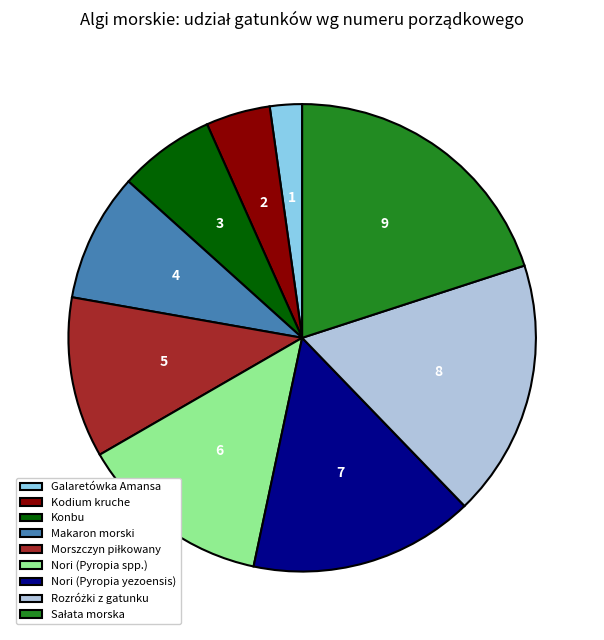

Is the sum of Nori (Pyropia spp.) and Konbu greater than half?

No